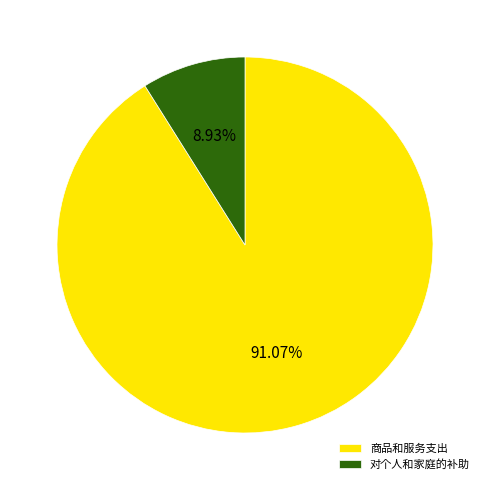

Which category has the biggest portion of the pie?

商品和服务支出